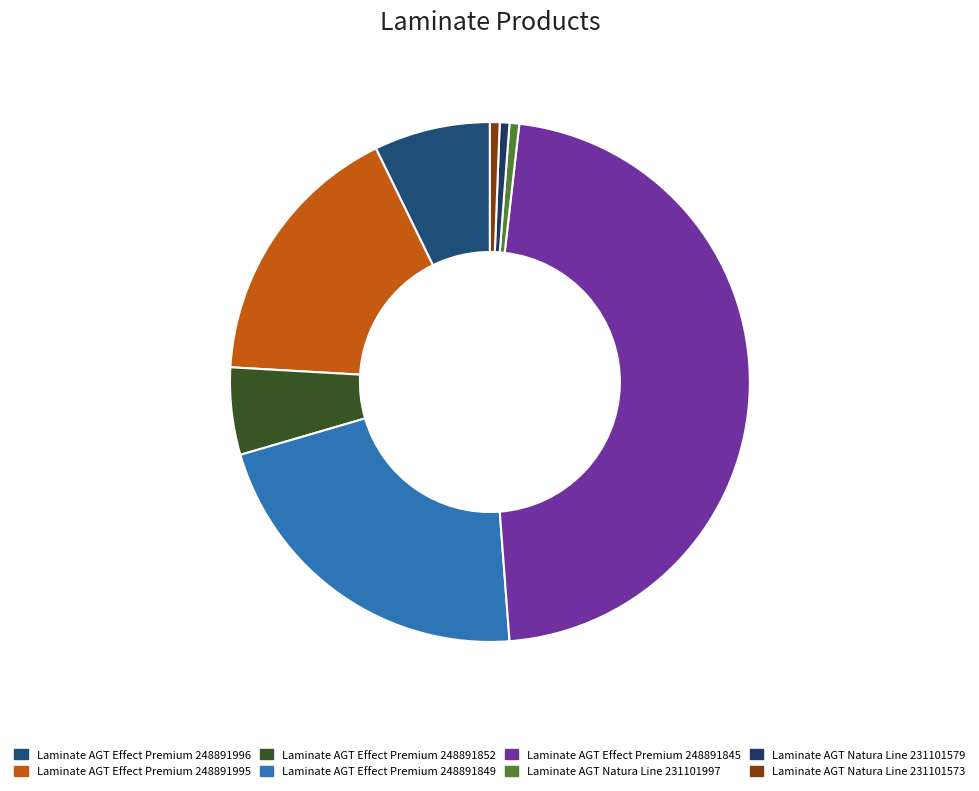

To the nearest percent, what portion does Laminate AGT Effect Premium 248891852 represent?

5%